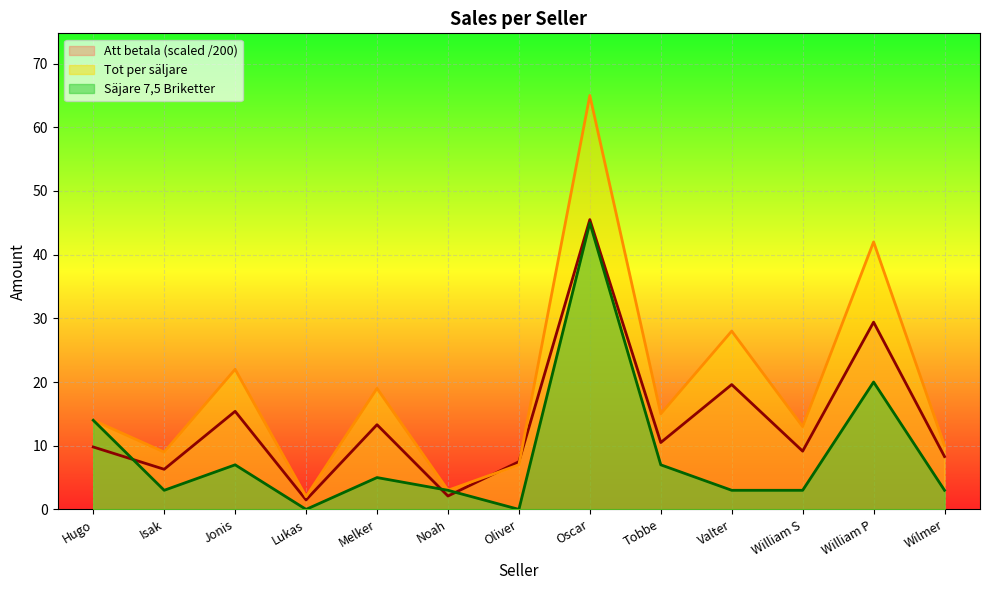

Rank the categories by Tot per säljare value from highest to lowest.

Oscar, William P, Valter, Jonis, Melker, Tobbe, Hugo, William S, Wilmer, Isak, Oliver, Noah, Lukas